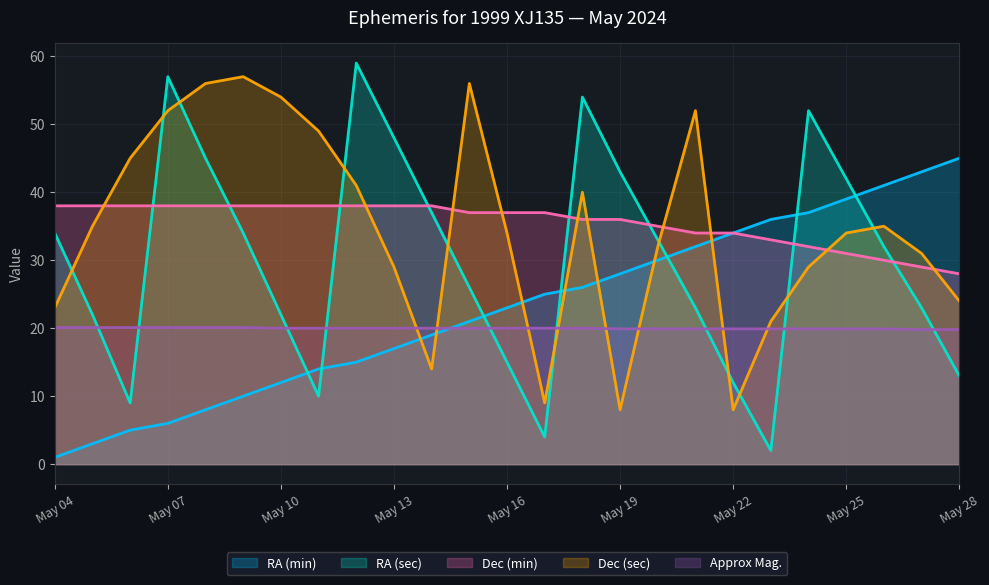

Where does the Dec (sec) series first go above 34?

May 05